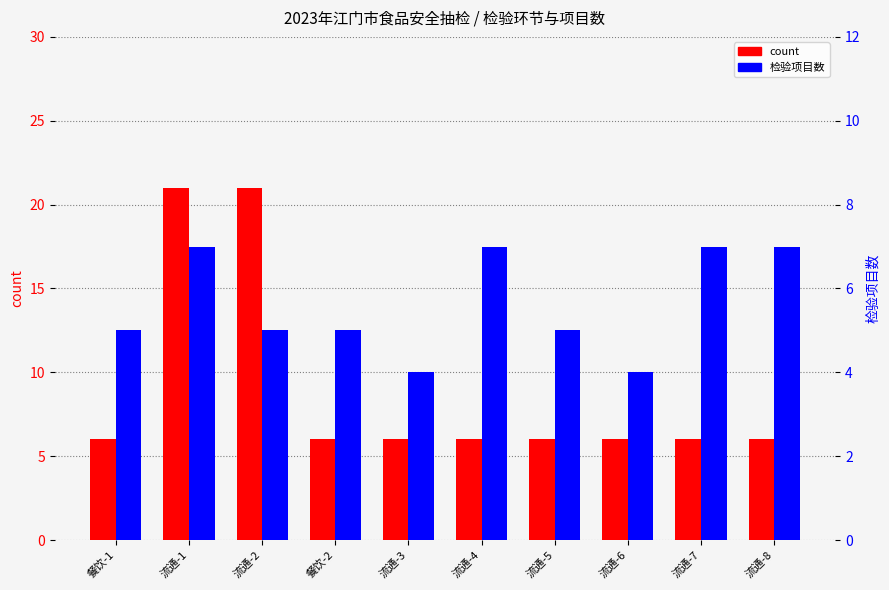

Which has a higher value, 流通-8 or 餐饮-2?

流通-8